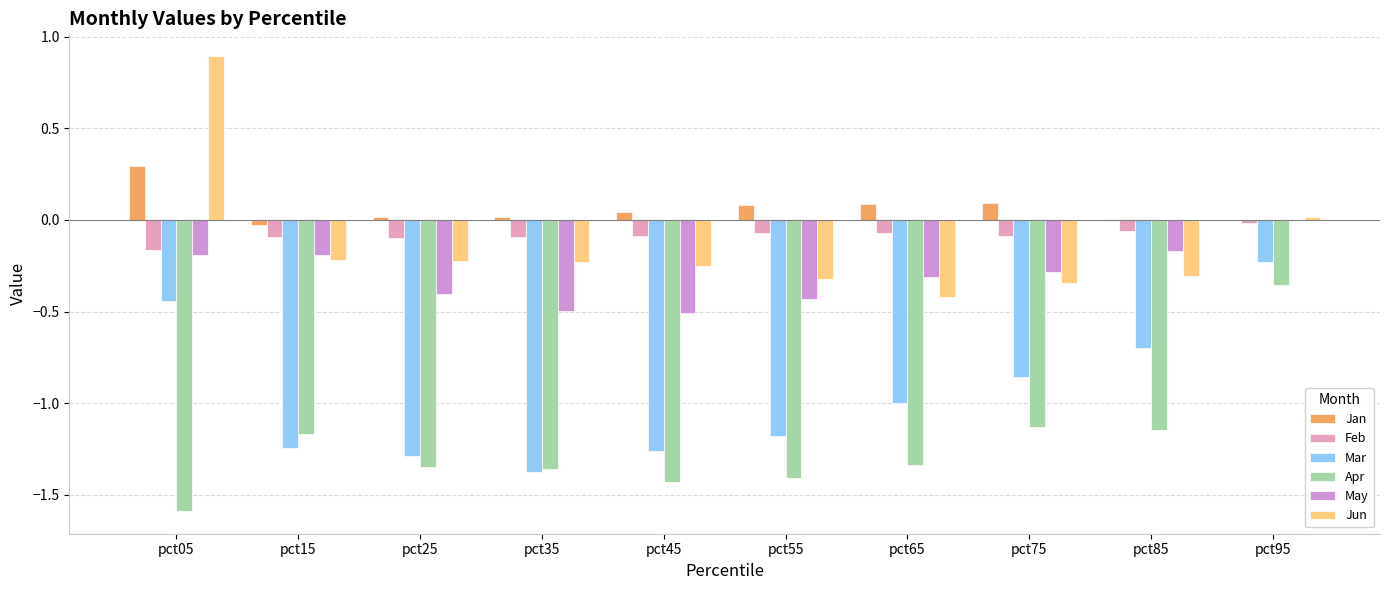

What is the value of the Apr bar at the 3rd from the left?

-1.3